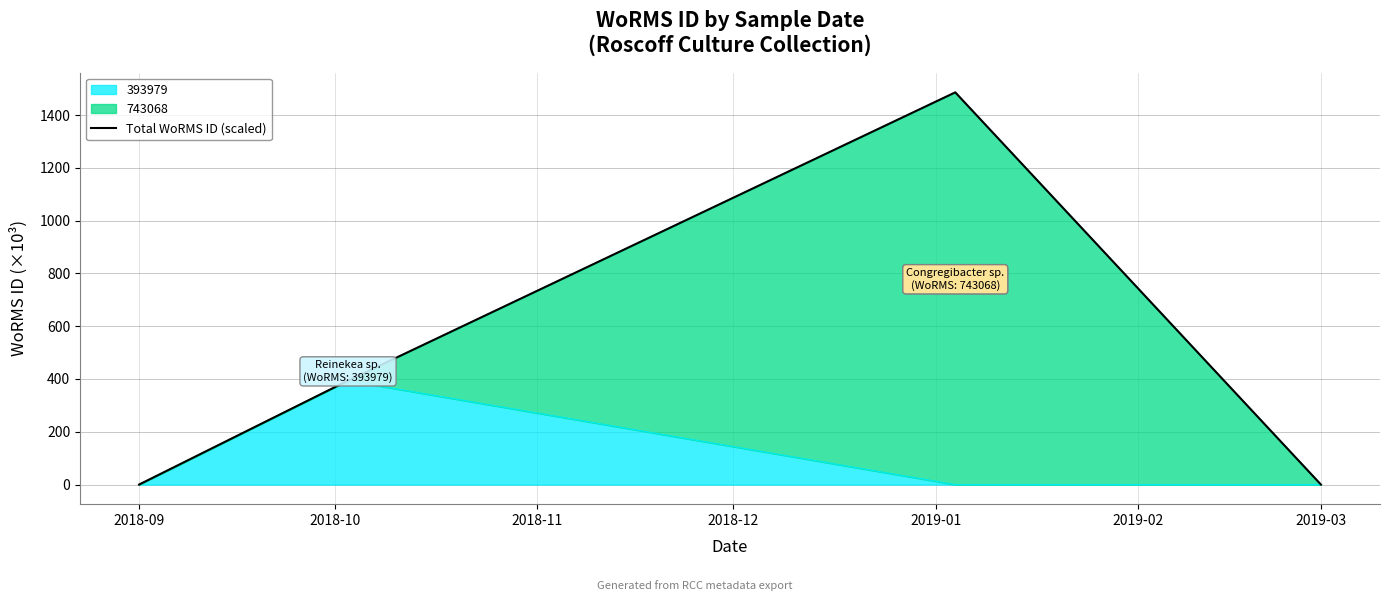

In 393979, how many points are higher than both neighbors (excluding endpoints)?

1